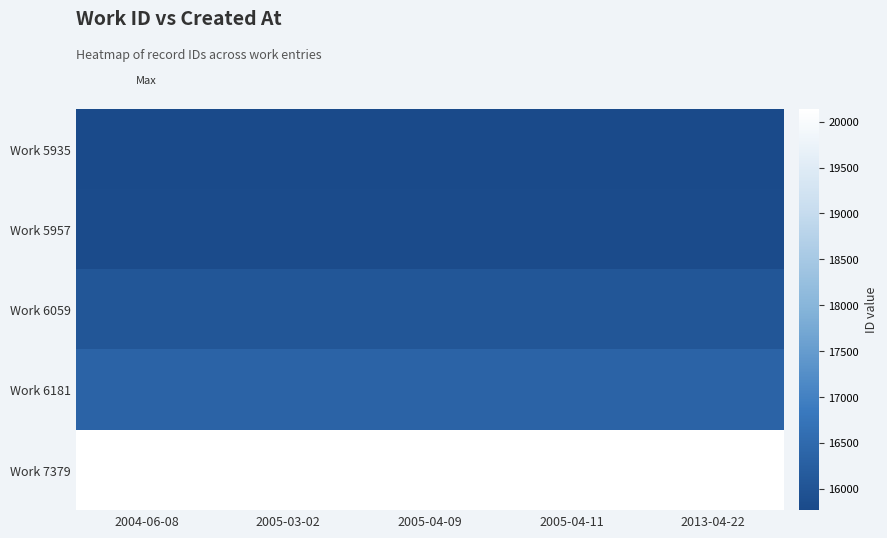

Between 2004-06-08 and 2005-04-11, which is larger?

2004-06-08